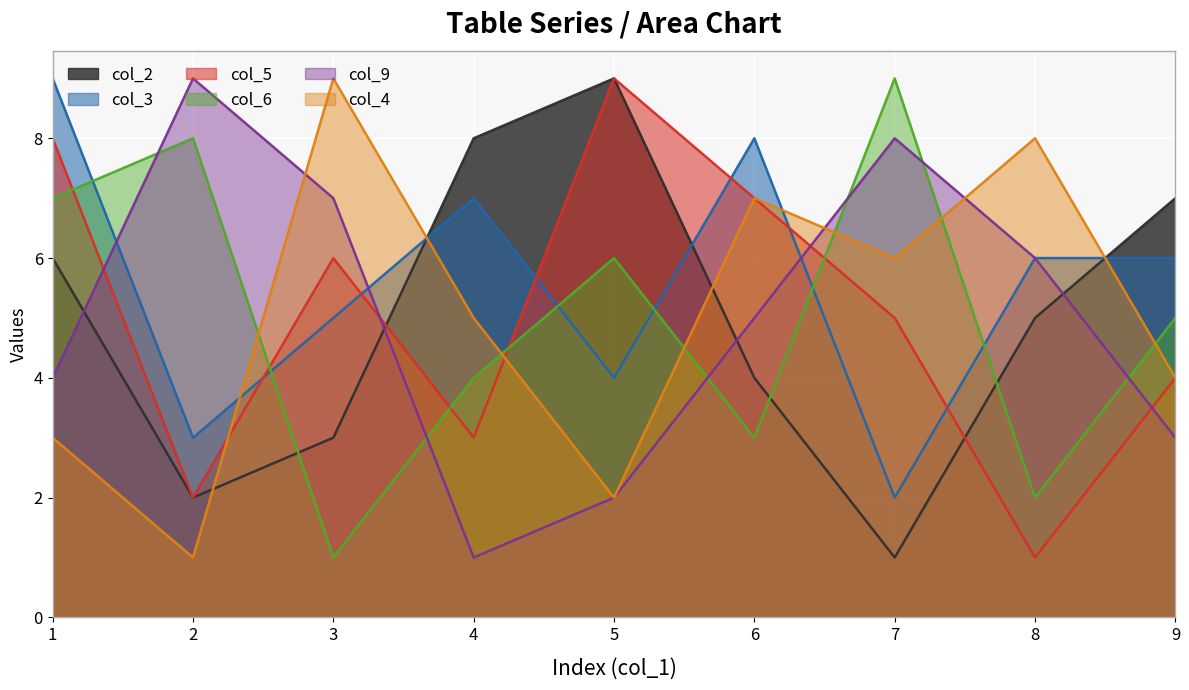

Reading left to right, list all the values displayed in this chart.

col_2: 1=6	2=2	3=3	4=8	5=9	6=4	7=1	8=5	9=7
col_3: 1=9	2=3	3=5	4=7	5=4	6=8	7=2	8=6	9=6
col_5: 1=8	2=2	3=6	4=3	5=9	6=7	7=5	8=1	9=4
col_6: 1=7	2=8	3=1	4=4	5=6	6=3	7=9	8=2	9=5
col_9: 1=4	2=9	3=7	4=1	5=2	6=5	7=8	8=6	9=3
col_4: 1=3	2=1	3=9	4=5	5=2	6=7	7=6	8=8	9=4